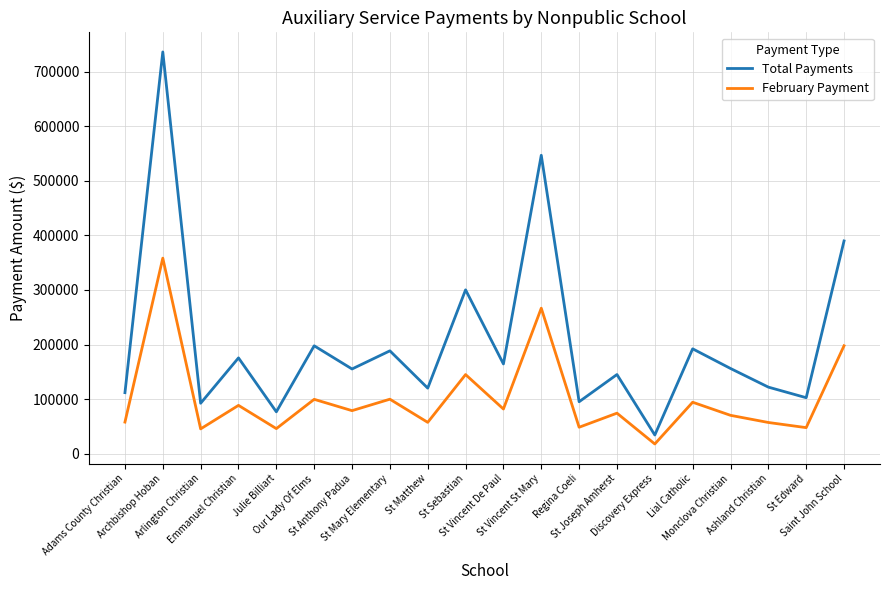

At which category does Total Payments reach its first local valley?

Arlington Christian